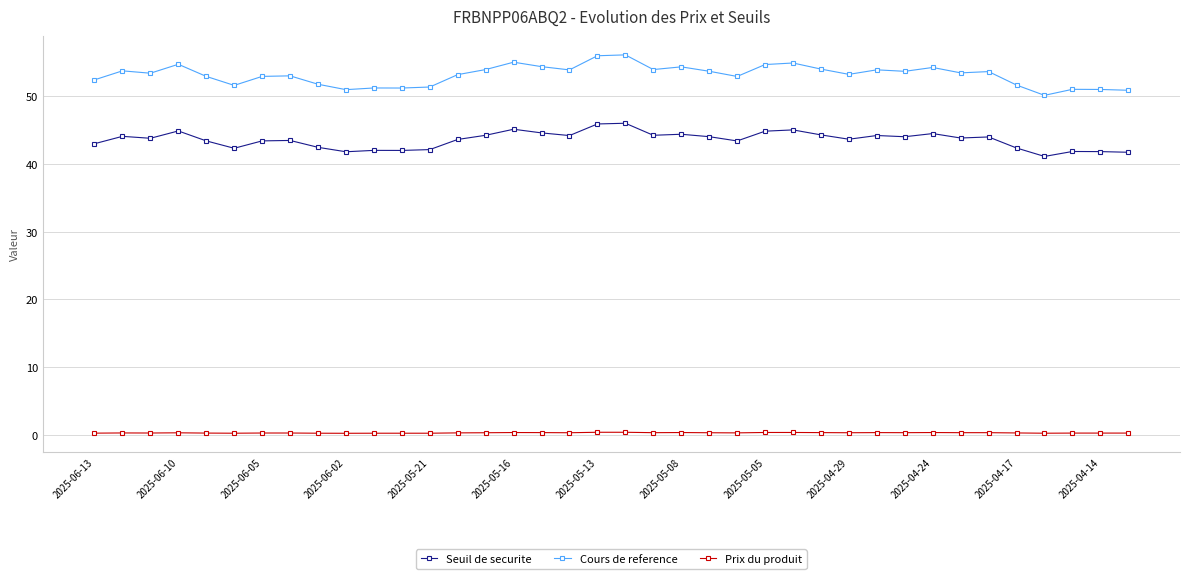

What is the average value of the Cours de reference series?

53.2